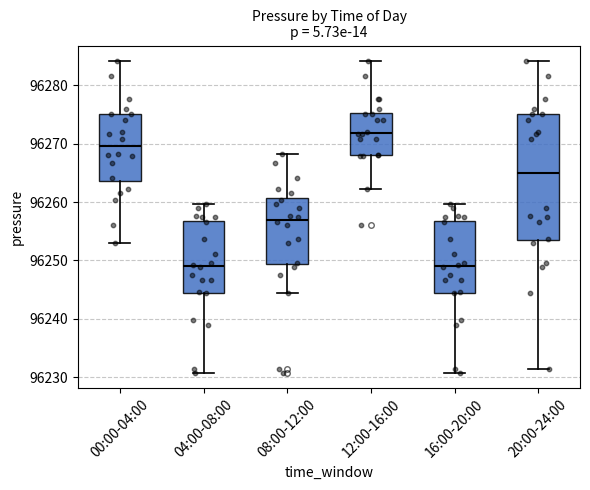

Which box's median line is the highest?

12:00-16:00